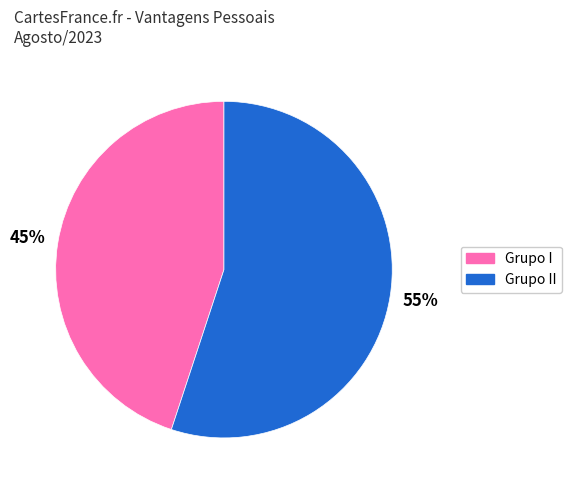

How many slices are in this pie chart?

2